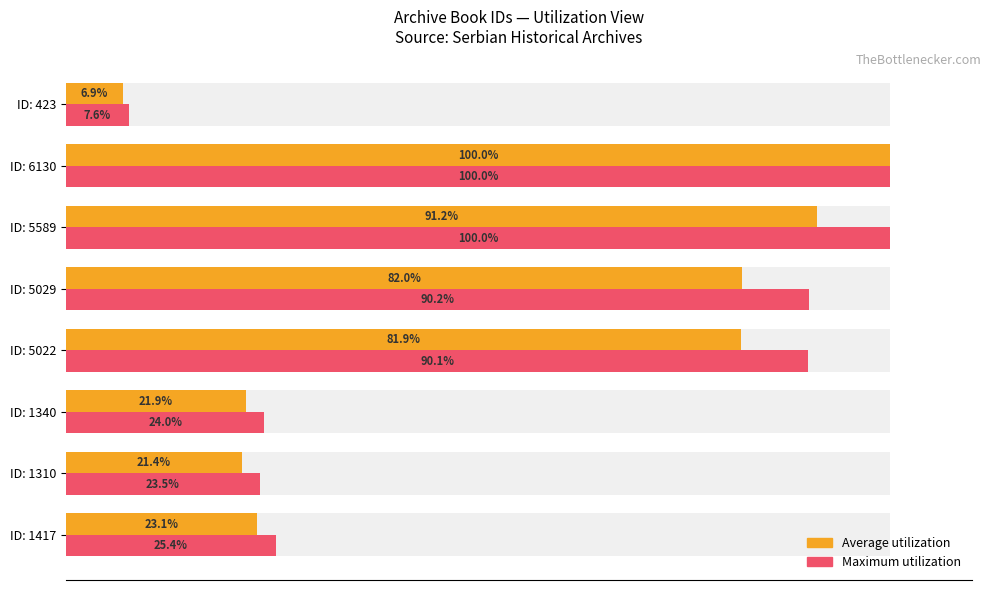

Which series has the widest spread of values?

Average utilization